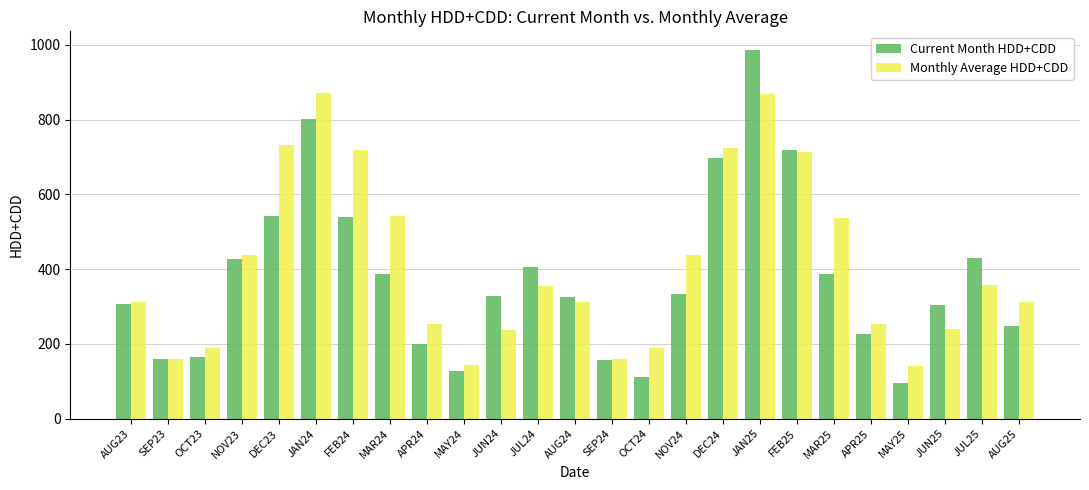

Count the number of categories in the chart.

25